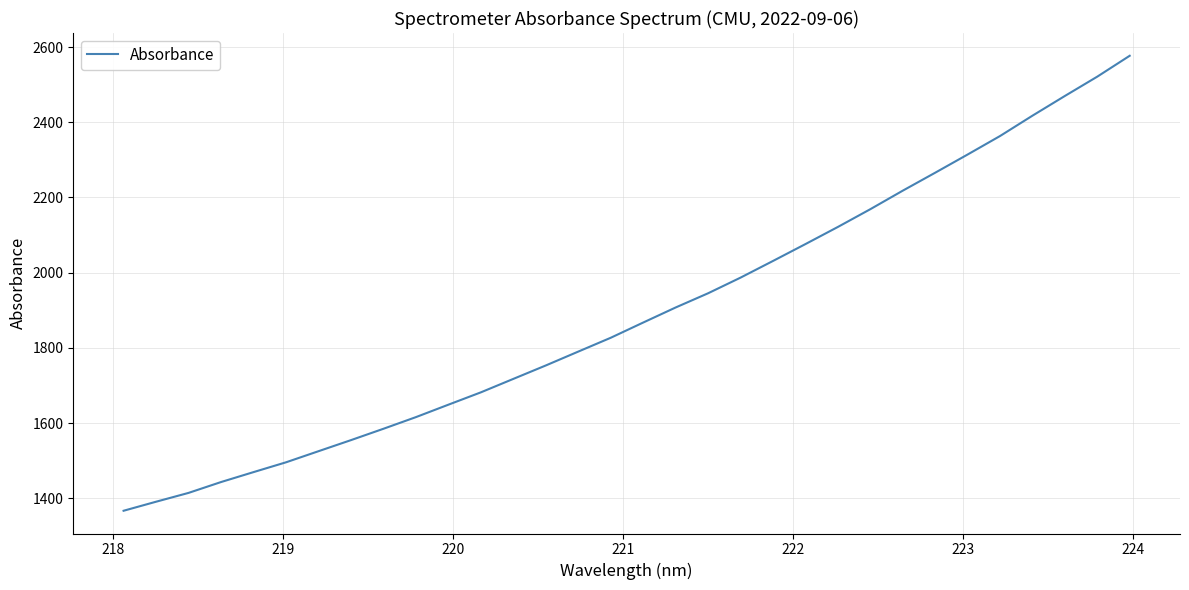

What is the greatest value displayed?

2577.0